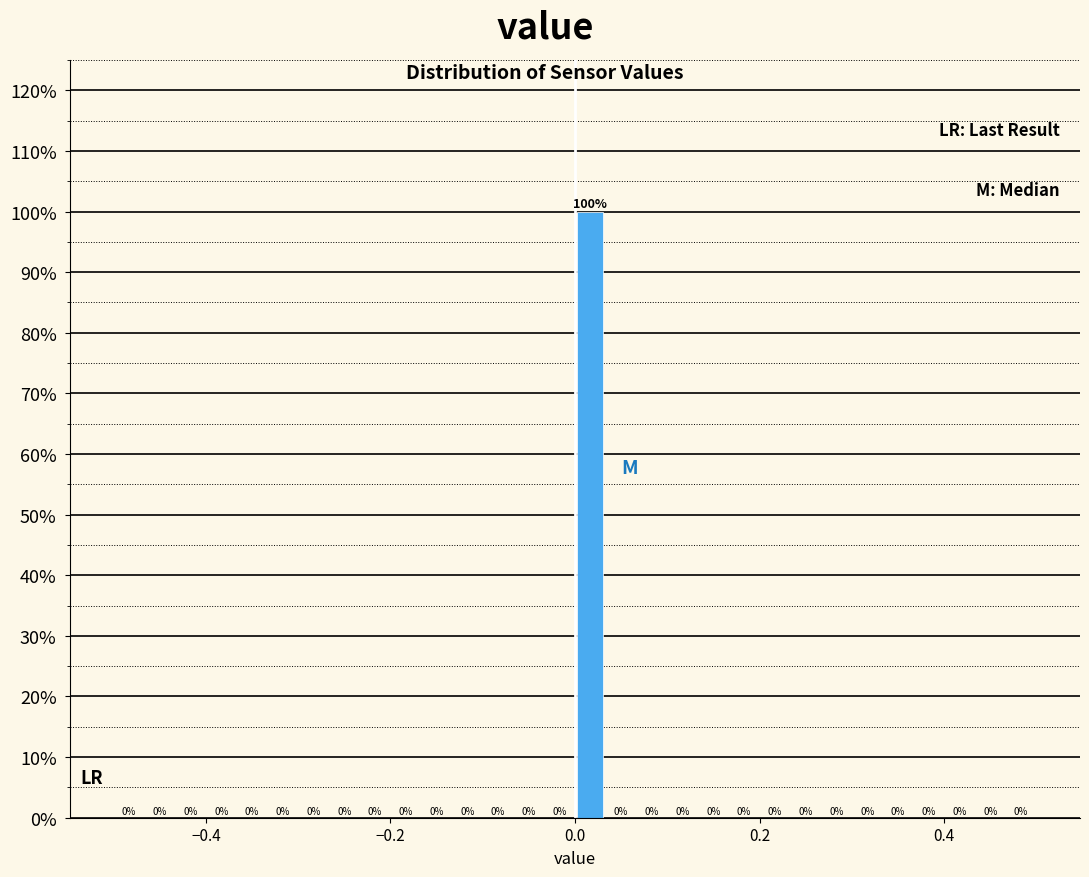

Read against the x-axis, roughly where is the centre of the tallest bar?

0.02